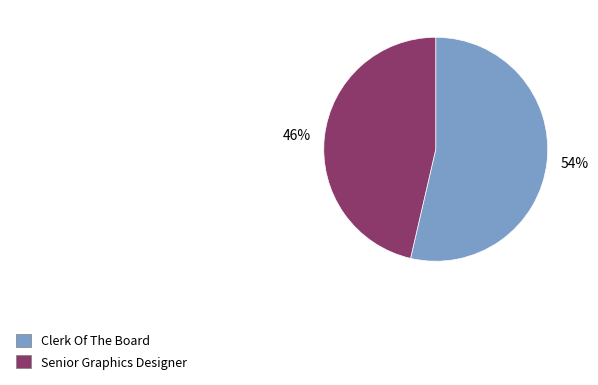

To the nearest percent, what is the combined percentage of 46% and 54%?

100%